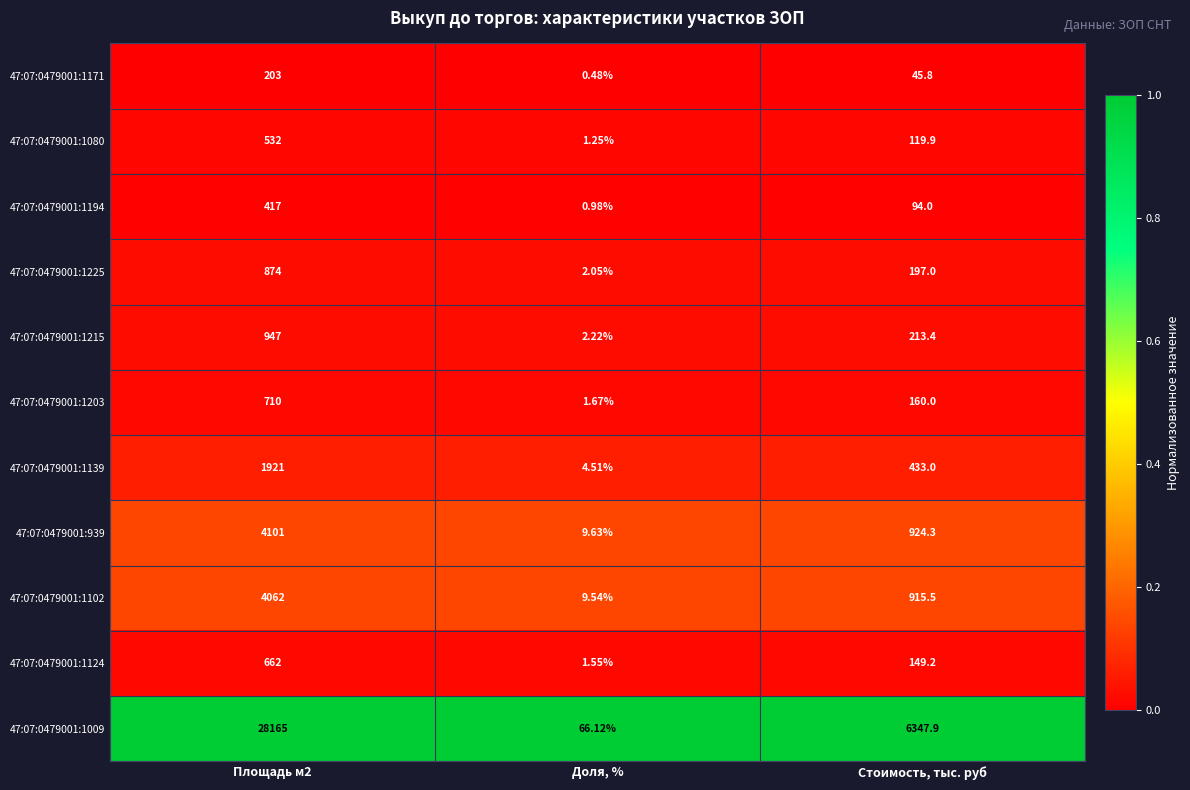

Is the value of 47:07:0479001:939 at Площадь м2 greater than the value of 47:07:0479001:1139 at Доля, %?

Yes